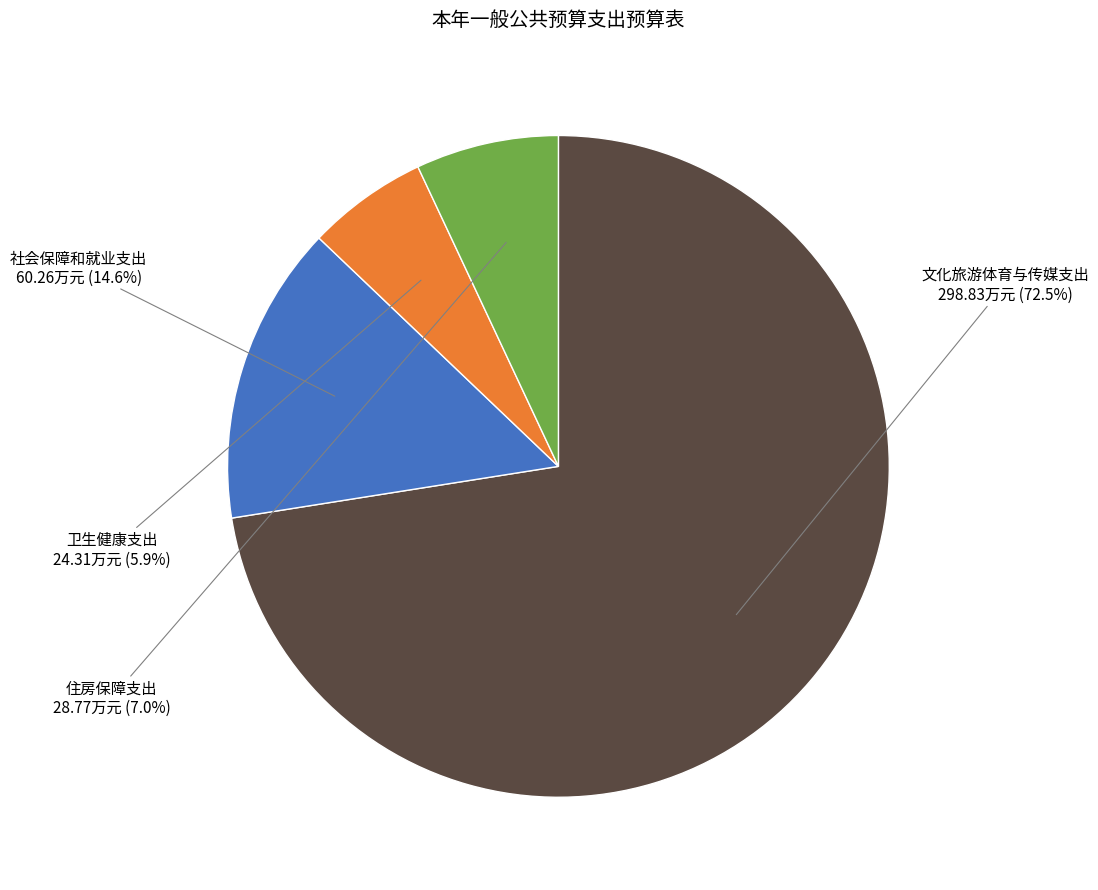

What percentage is NOT represented by 社会保障和就业支出?

85.4%